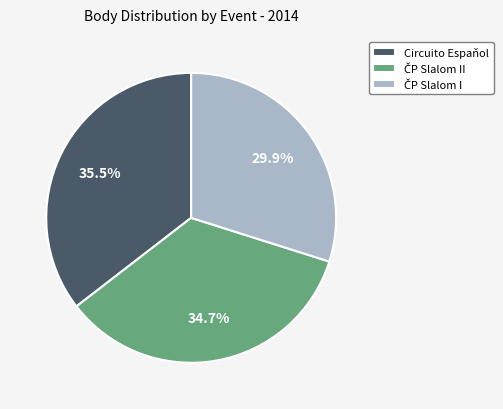

Is there a majority slice in this chart?

No